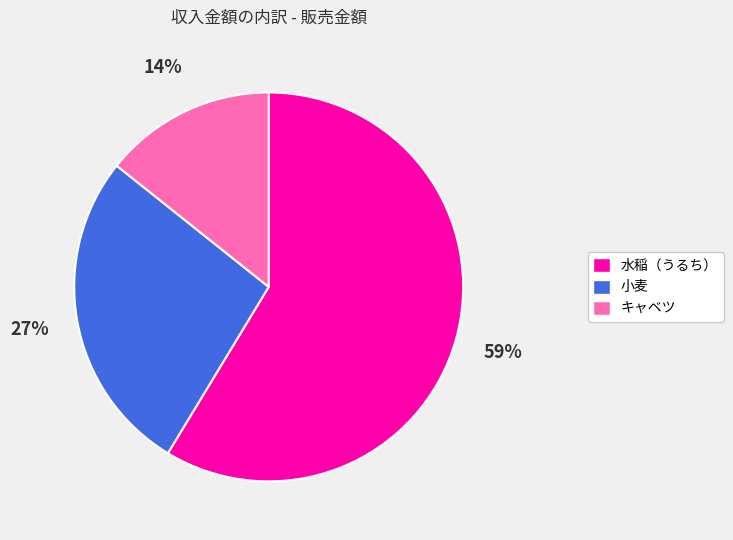

Combined, do キャベツ and 水稲（うるち） account for over 50%?

Yes